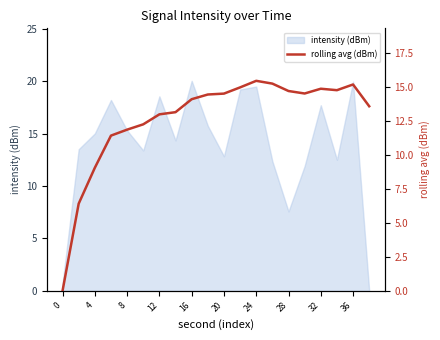

Reading left to right, what are all the values shown in this chart?

0.0	6.4	9.1	11.4	11.9	12.3	13.0	13.1	14.1	14.5	14.5	15.0	15.5	15.3	14.7	14.5	14.9	14.8	15.2	13.6